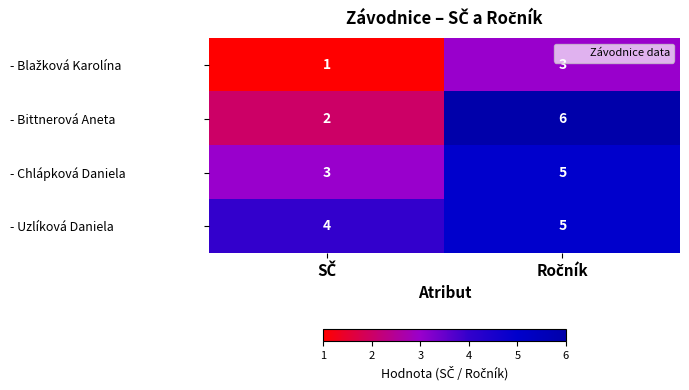

Count the number of categories in the chart.

2